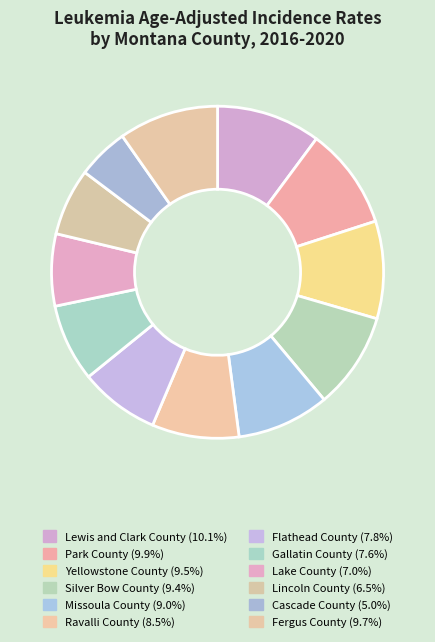

What percentage is the Ravalli County slice, to the nearest percent?

8%